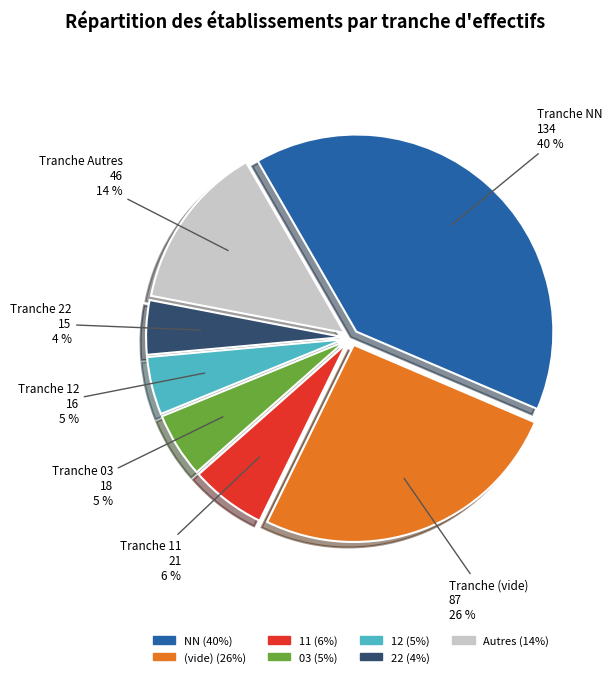

To the nearest percent, what is the average slice percentage?

14%